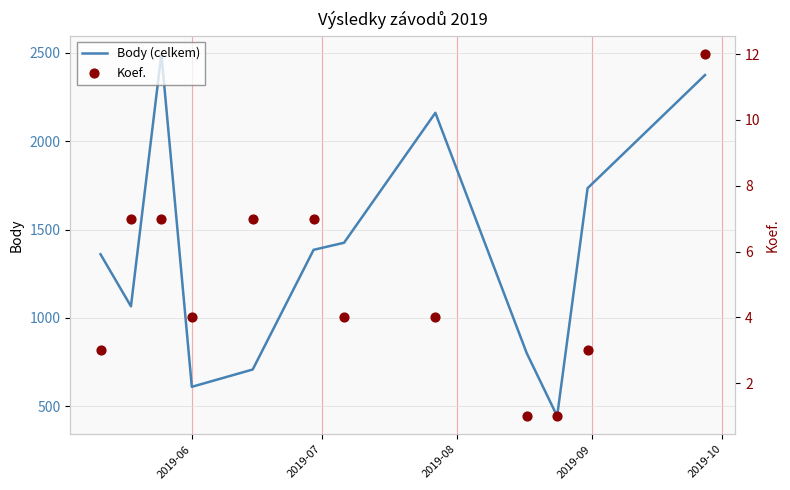

Which series reaches the minimum Y coordinate?

Koef.